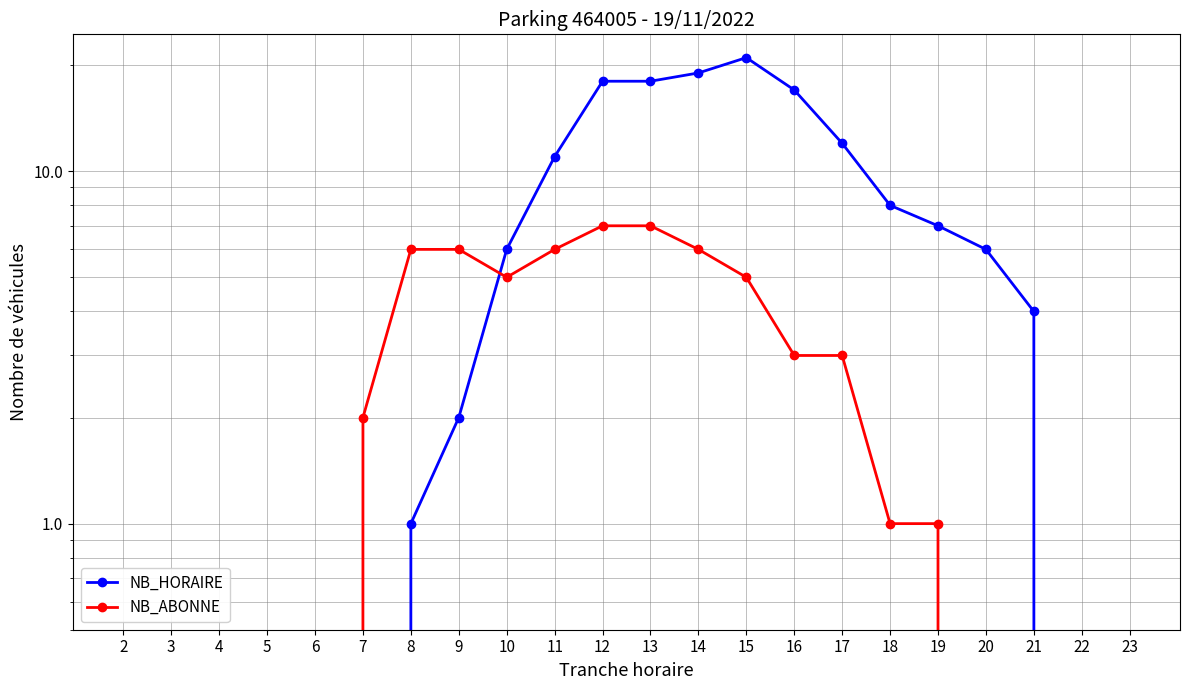

What are all the series names shown in the legend?

NB_HORAIRE, NB_ABONNE